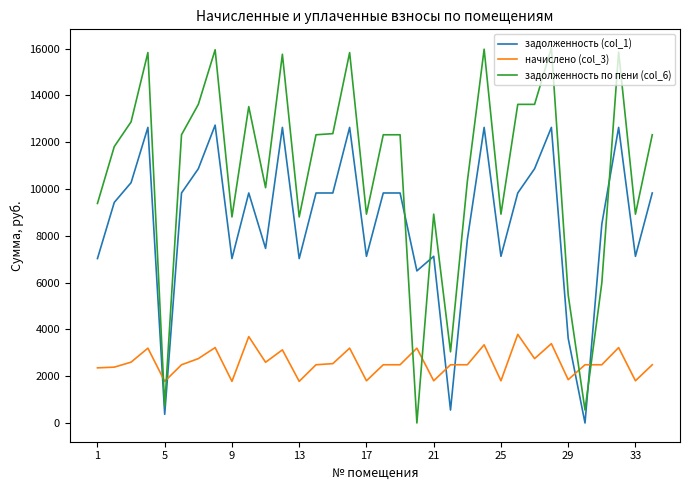

What is the difference between the maximum and minimum values in the задолженность по пени (col_6) series?

16024.0